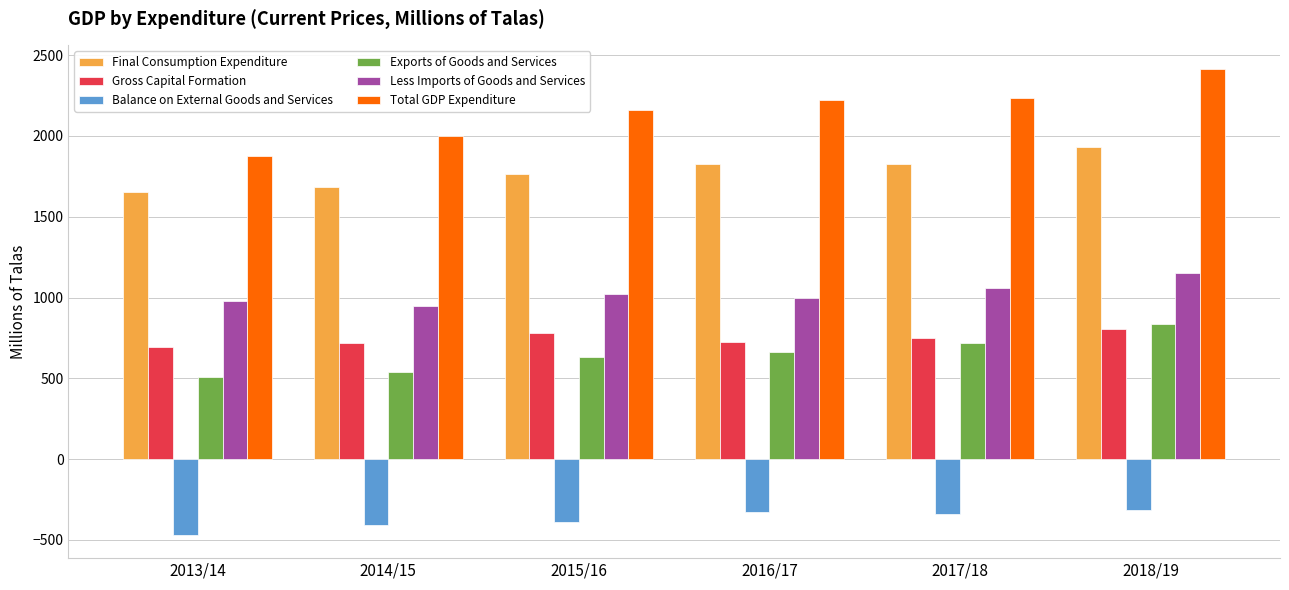

At how many categories does at least one series exceed 1458?

6